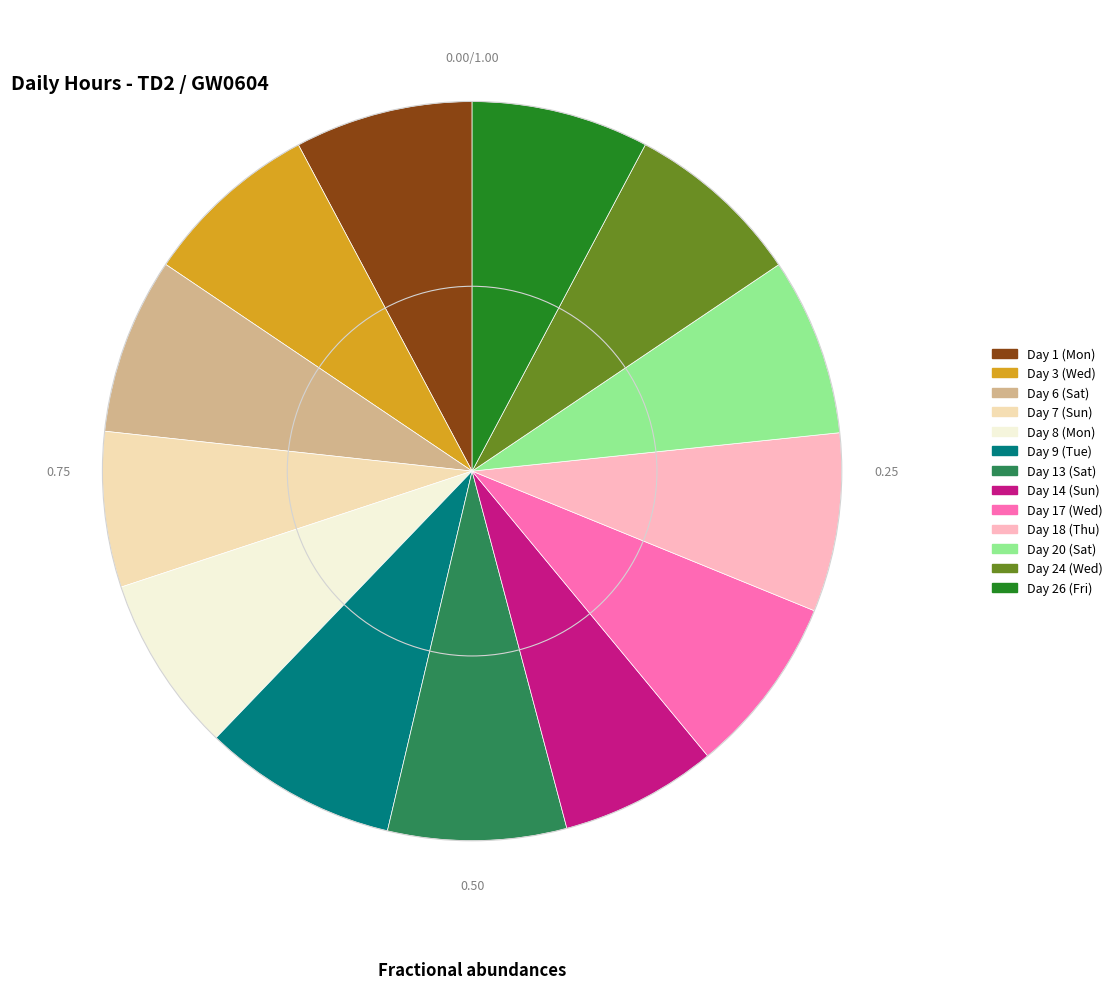

Combined, do Day 3 (Wed) and Day 9 (Tue) account for over 50%?

No